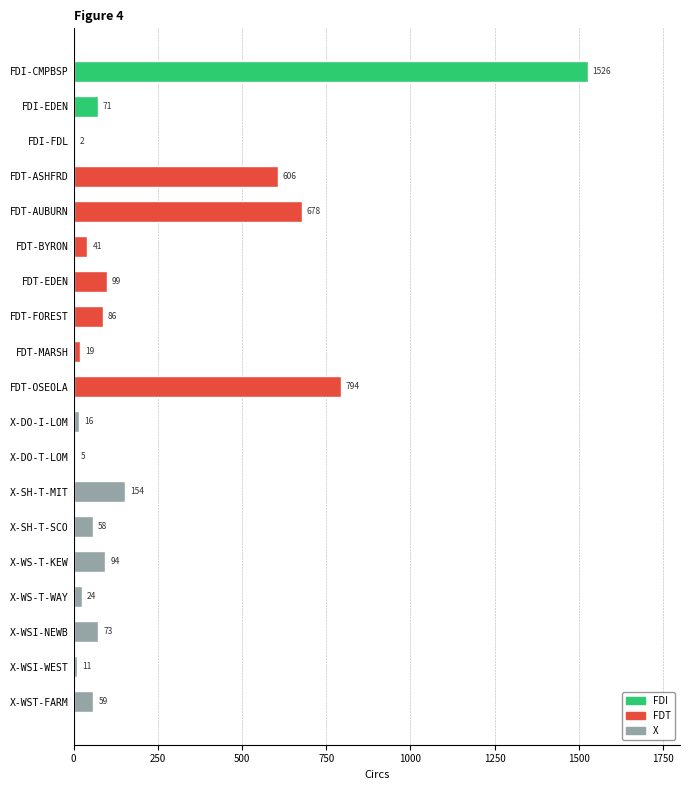

Count the number of data series in this chart.

1